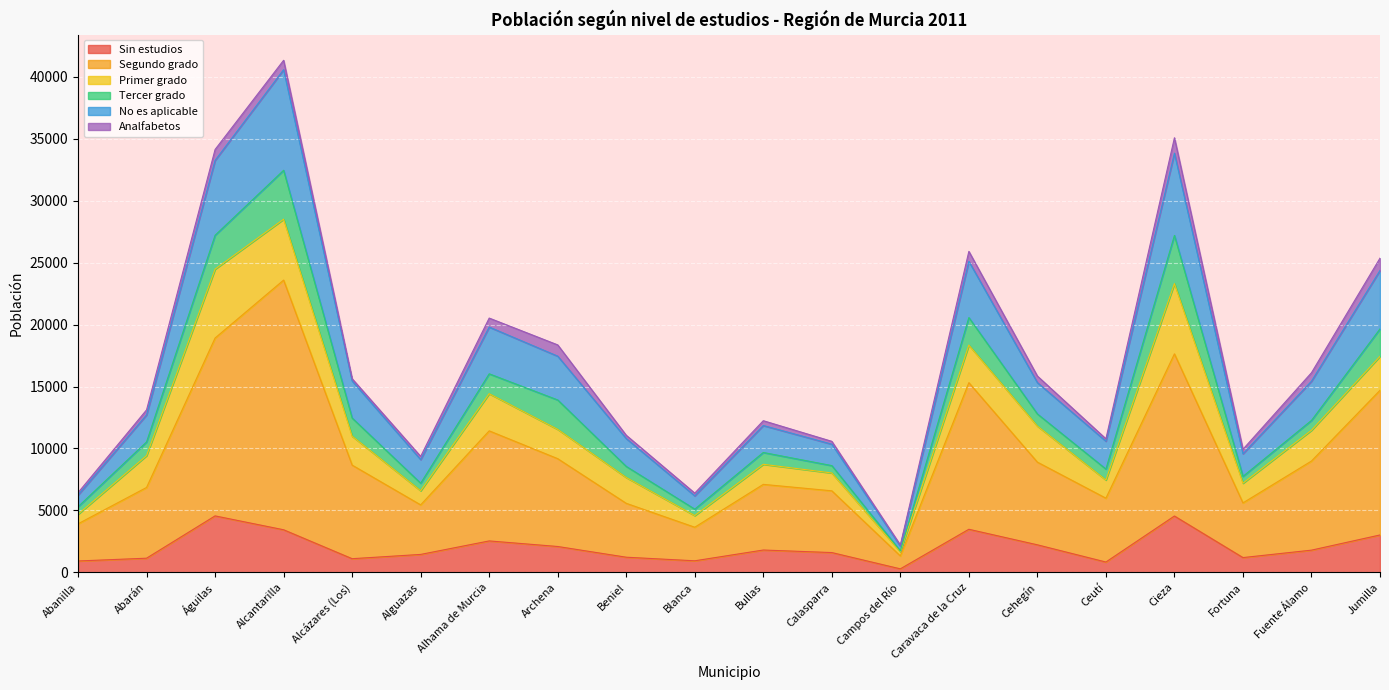

Is it true that No es aplicable equals 22563 at Águilas?

False